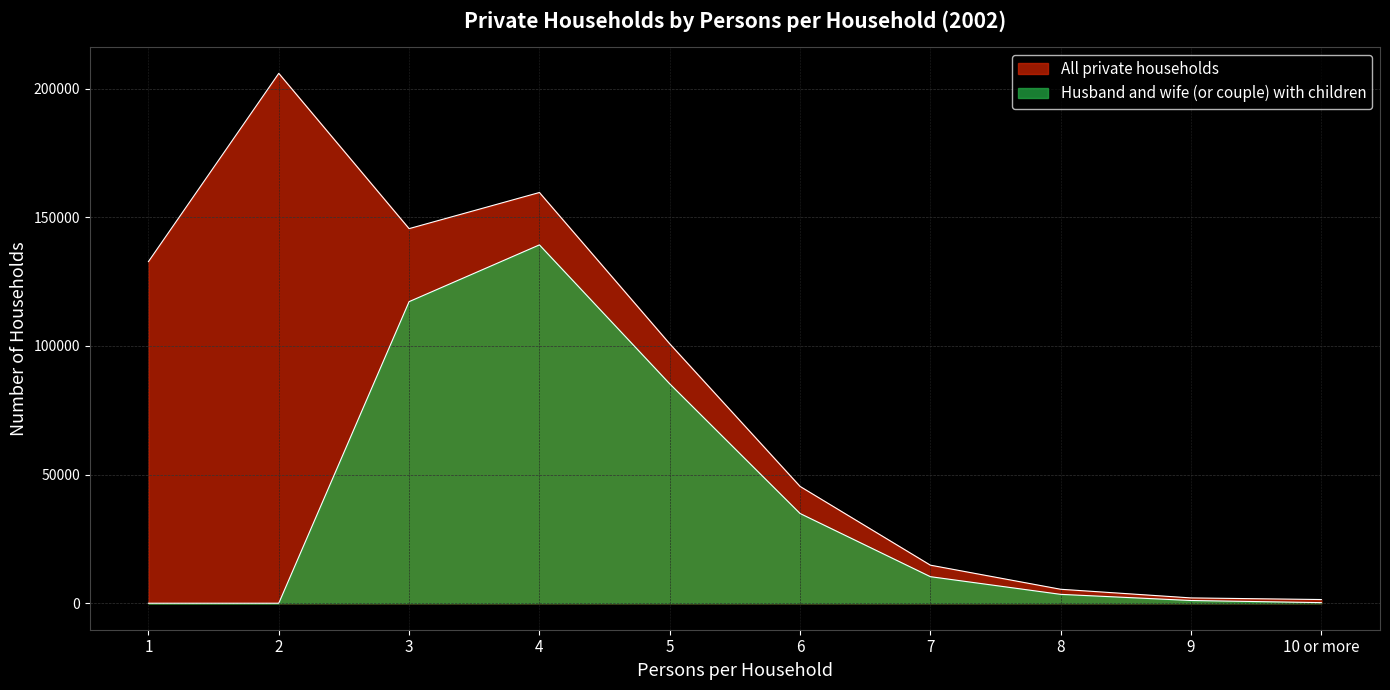

True or false: All private households and Husband and wife (or couple) with children cross at least once.

False